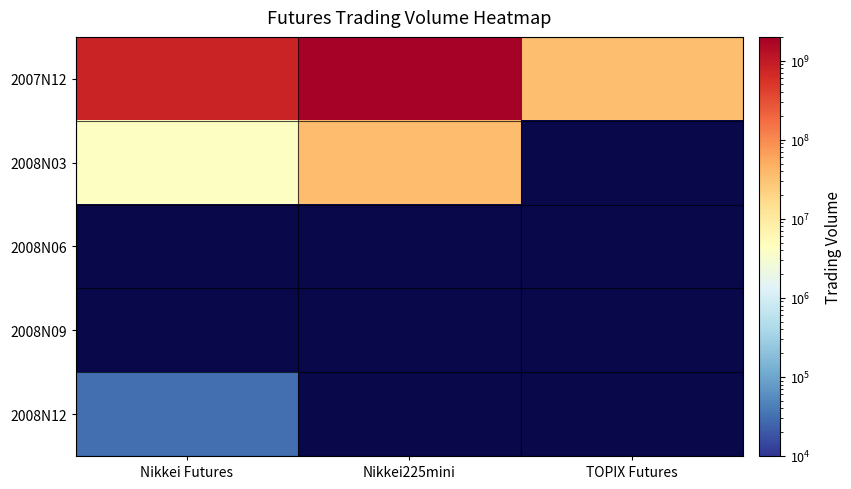

The 2007N12 series shows 771856160.0 at Nikkei Futures. True or false?

True